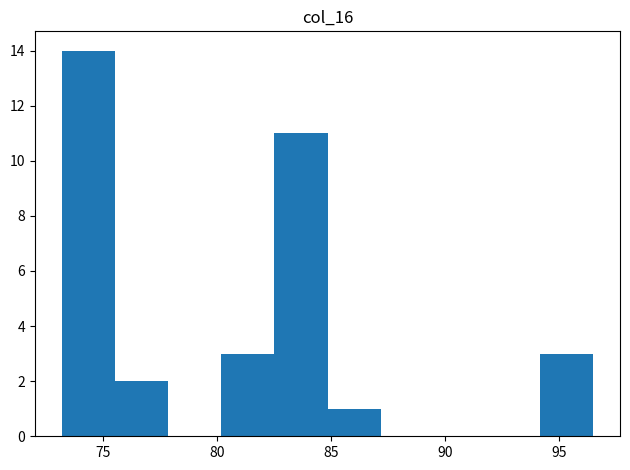

Reading left to right, transcribe this chart: for each bar, give the range it covers on the x-axis and its height. Neither the bar edges nor the heights are printed on the chart, so give them approximately, as read against the axes.

73.0 to 75.5: 14
75.5 to 78.0: 2
78.0 to 80.0: 0
80.0 to 82.5: 3
82.5 to 85.0: 11
85.0 to 87.0: 1
87.0 to 89.5: 0
89.5 to 92.0: 0
92.0 to 94.0: 0
94.0 to 96.5: 3